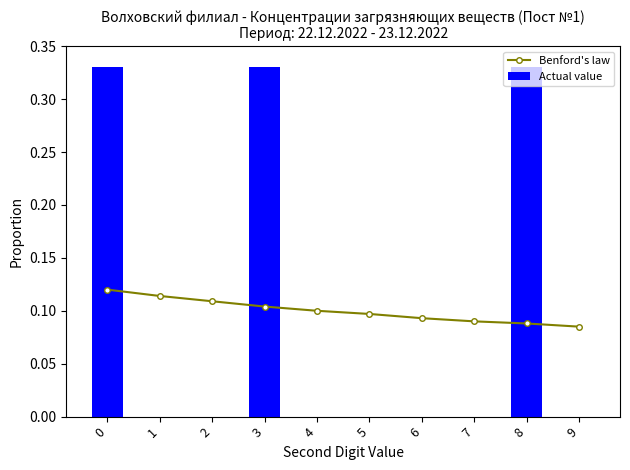

List the series in order of their peak value, highest first.

Actual value, Benford's law